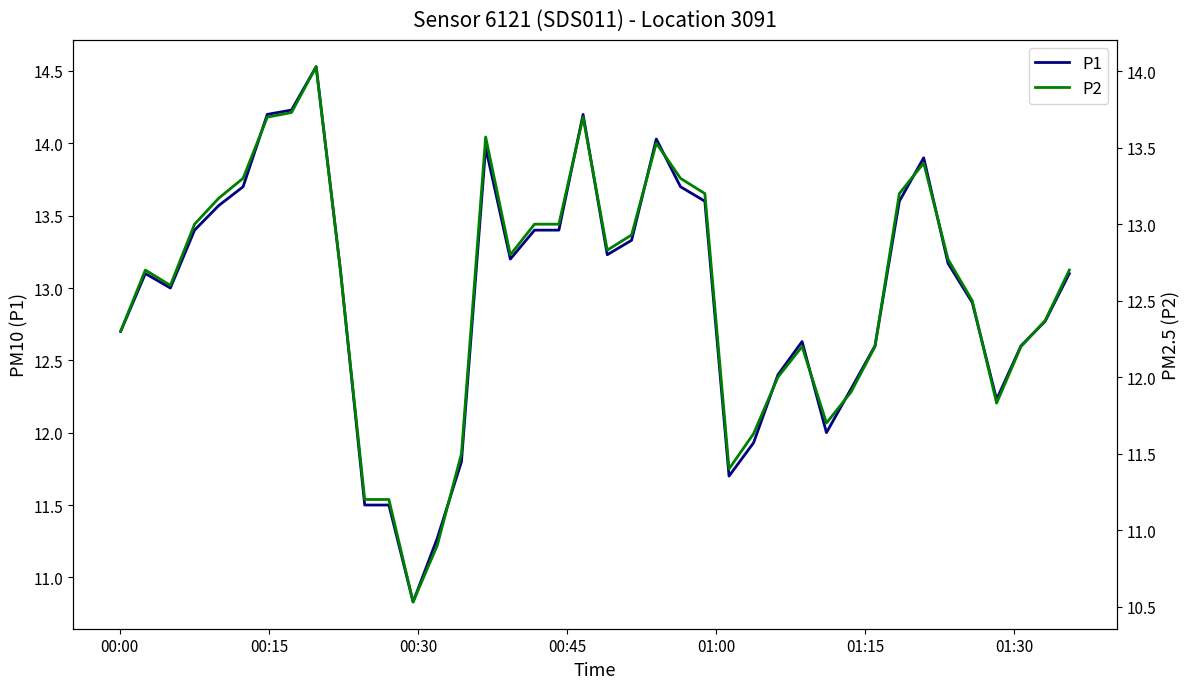

Which series has the largest range (max minus min)?

P1